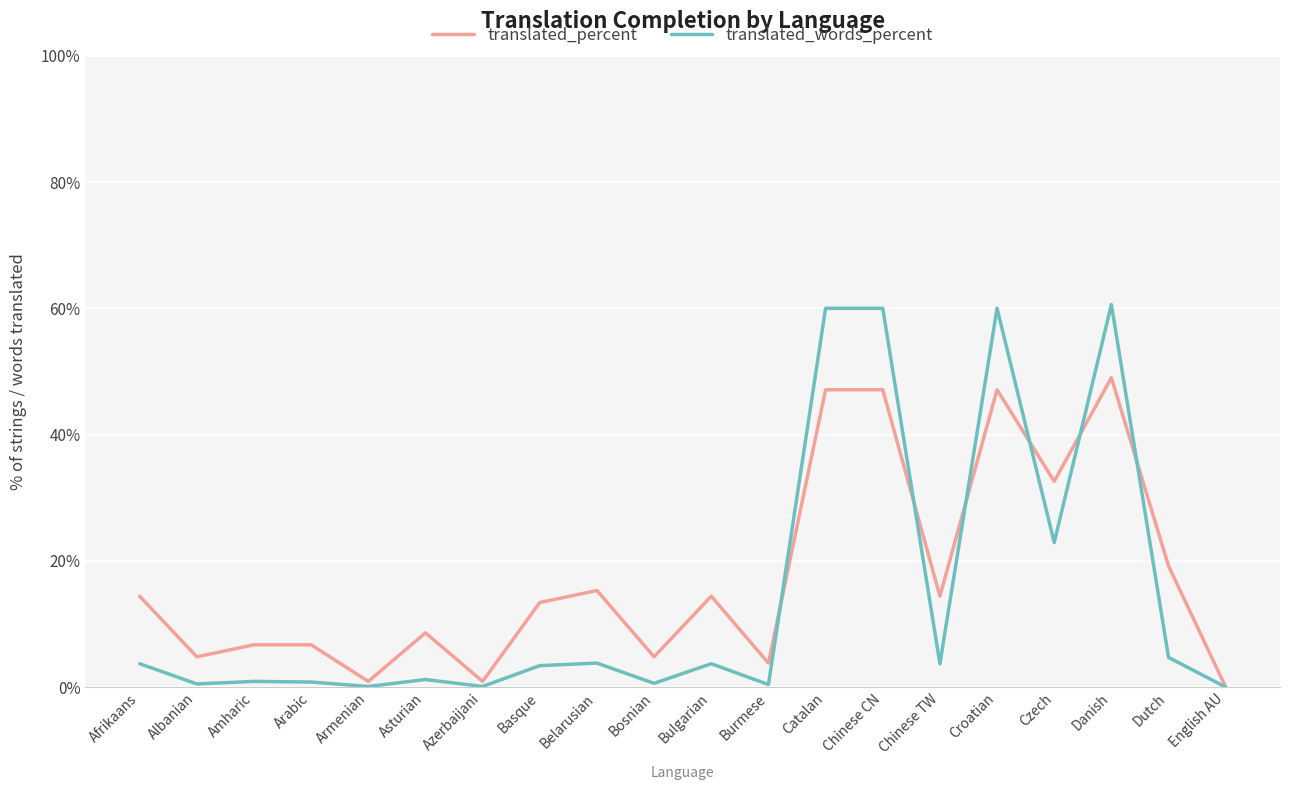

What position from the right is Danish?

3